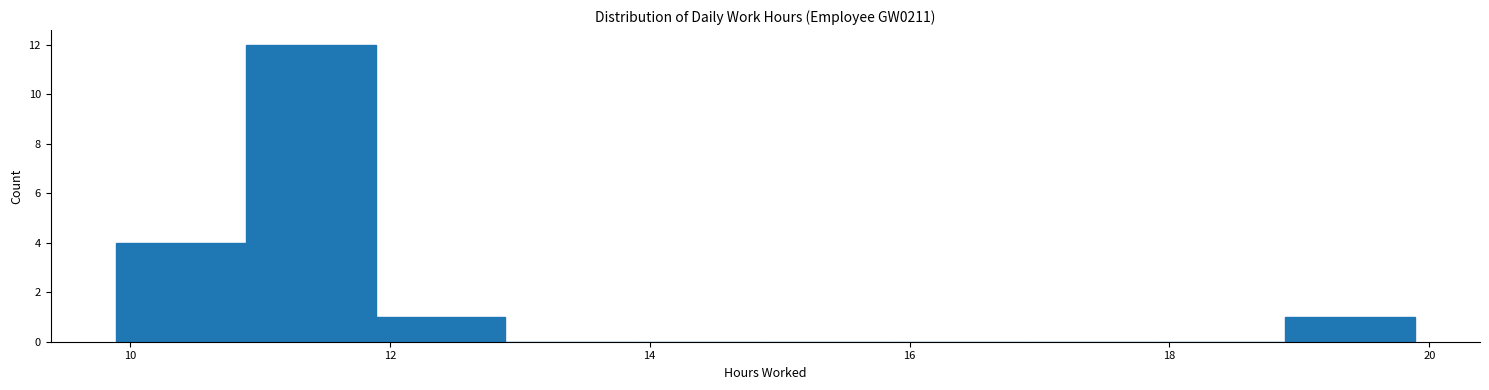

Over which range of the x-axis is the bar tallest?

10.8 to 11.8